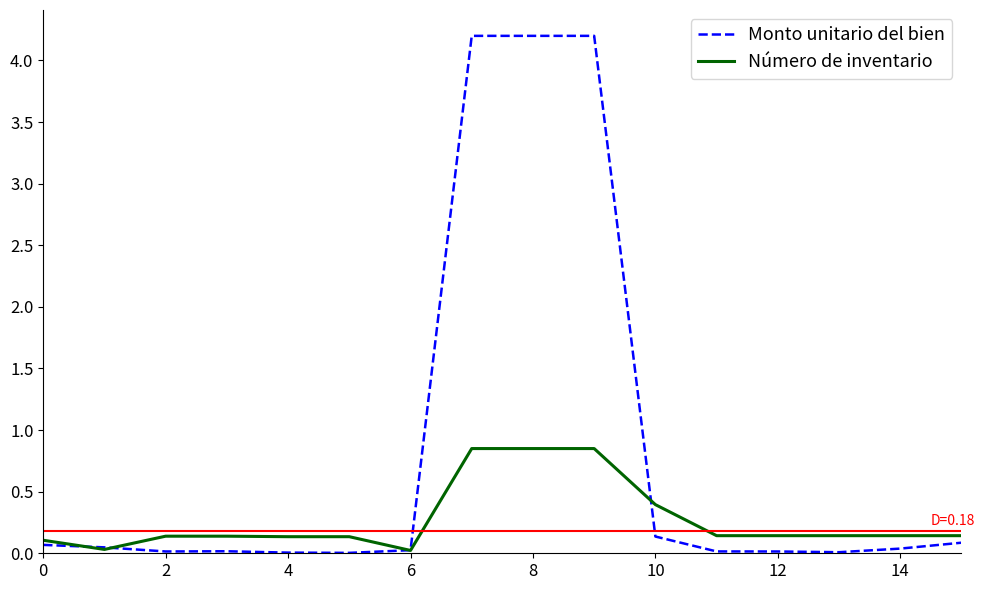

Which series has the largest total across all categories?

Monto unitario del bien